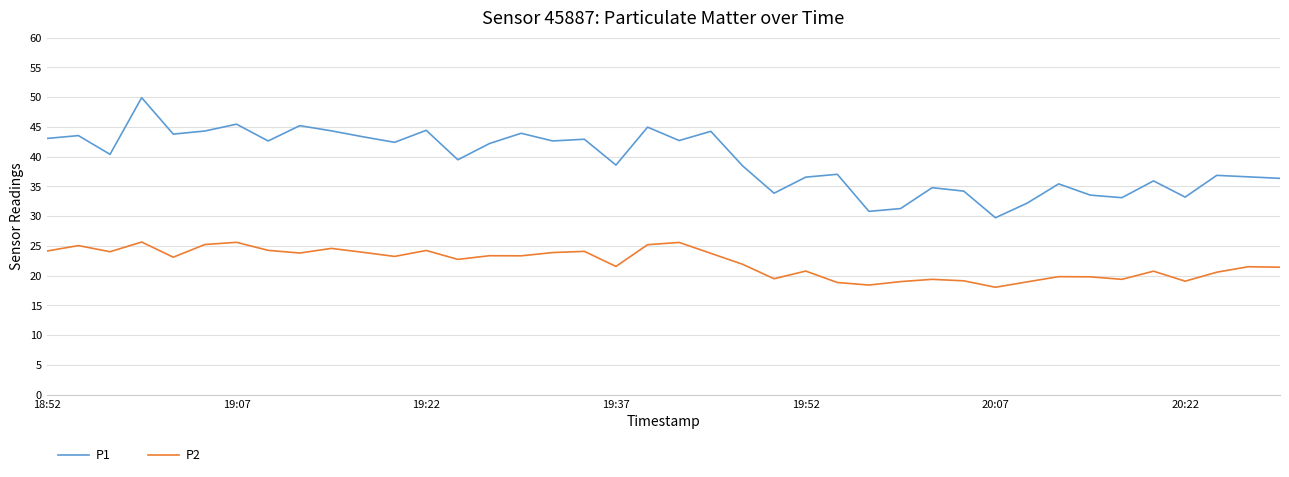

Which series has the widest spread of values?

P1